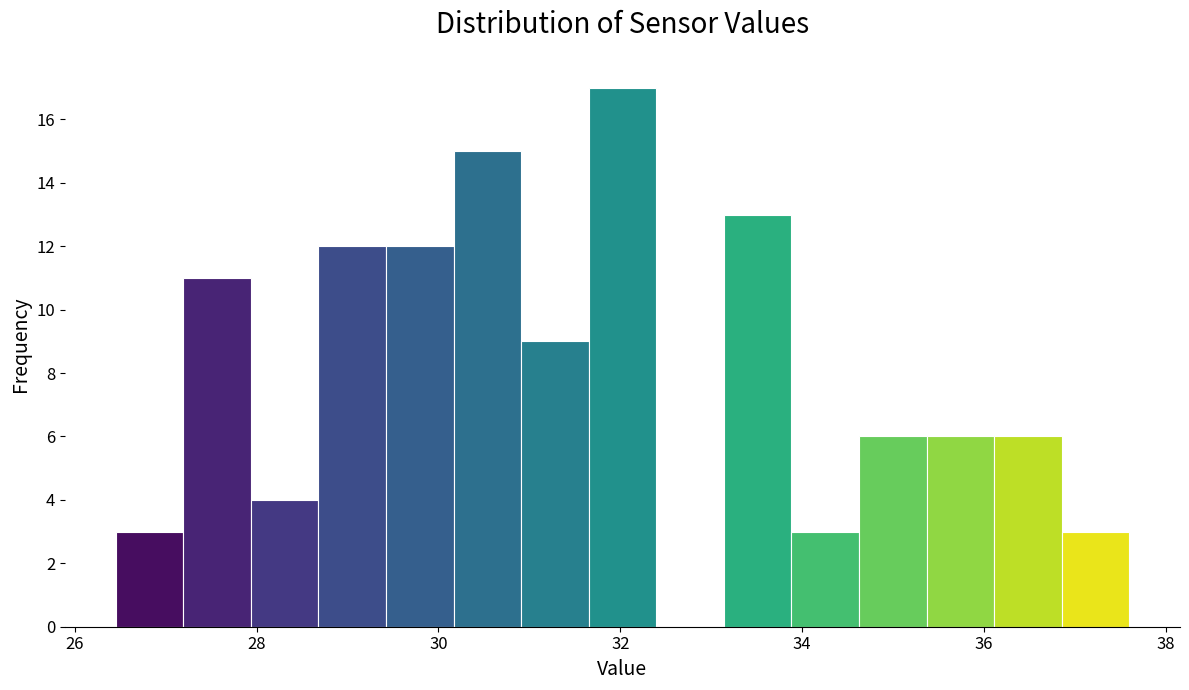

Read against the x-axis, roughly where is the centre of the tallest bar?

32.0